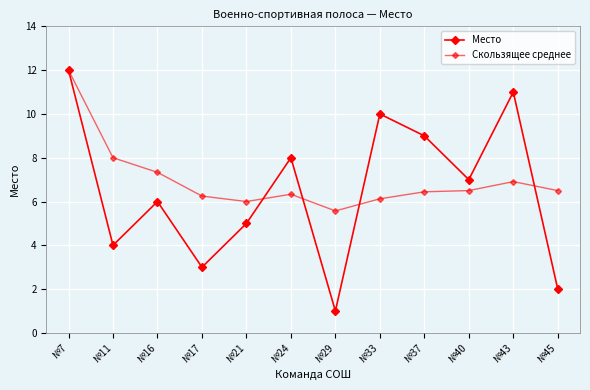

Does the chart have visible grid lines?

Yes